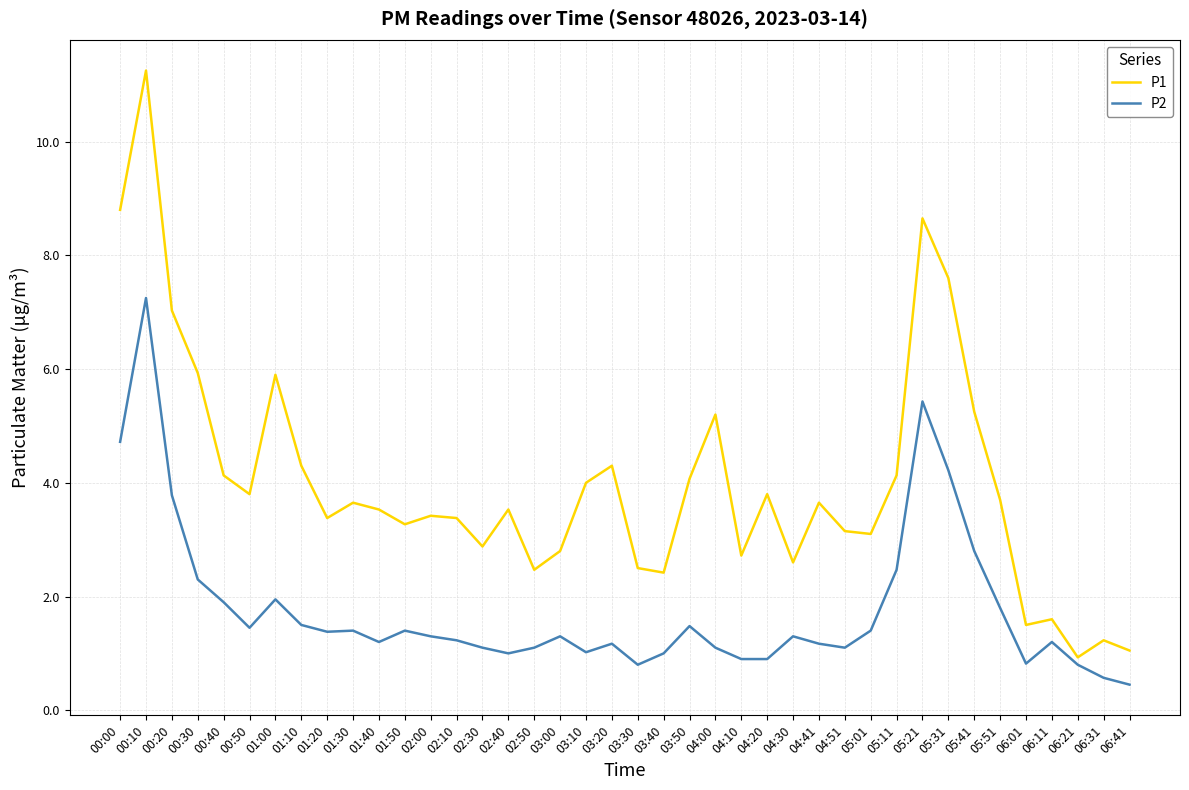

At which label does P1 first exceed 3?

00:00